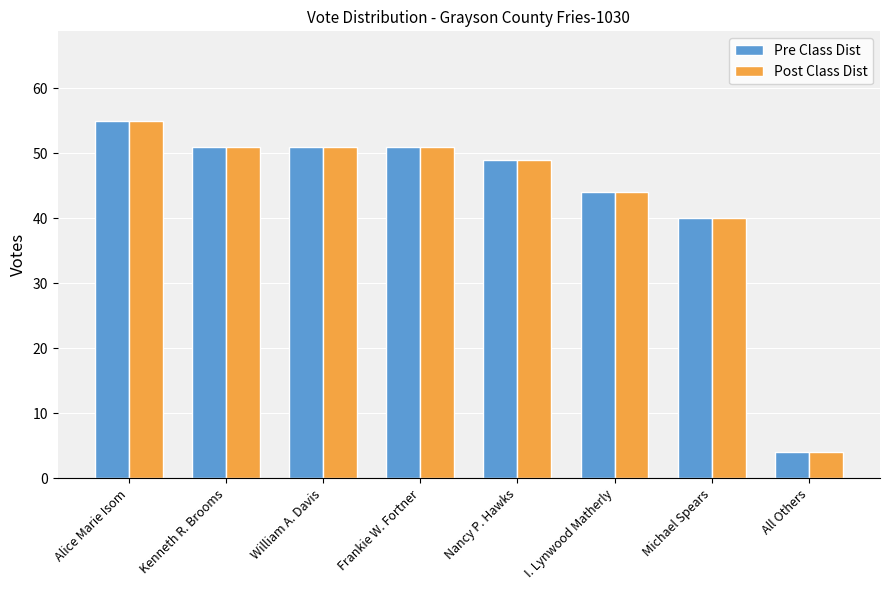

What is the value of the Pre Class Dist bar at the 1st from the left?

55